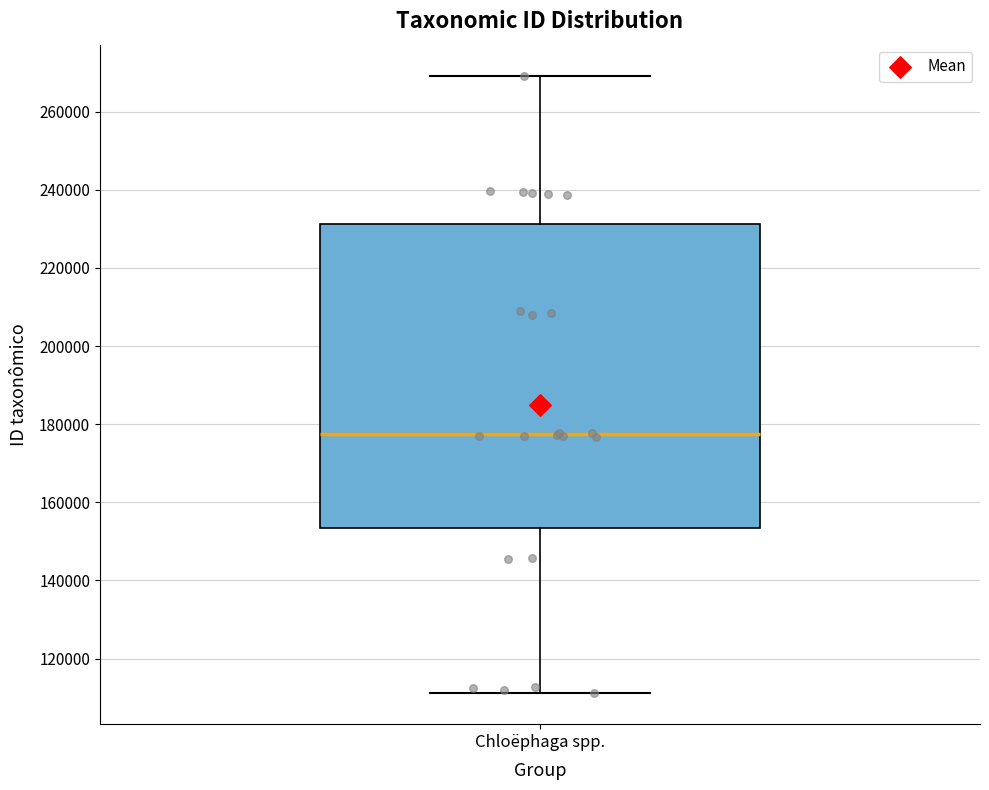

Transcribe this box plot: give where the median line is, the range the box spans, and where the two whiskers end, as read against the y-axis. The values are not printed on the chart, so give them approximately, as read against the axis.

median 178000, box 154000 to 232000, whiskers 112000 to 270000